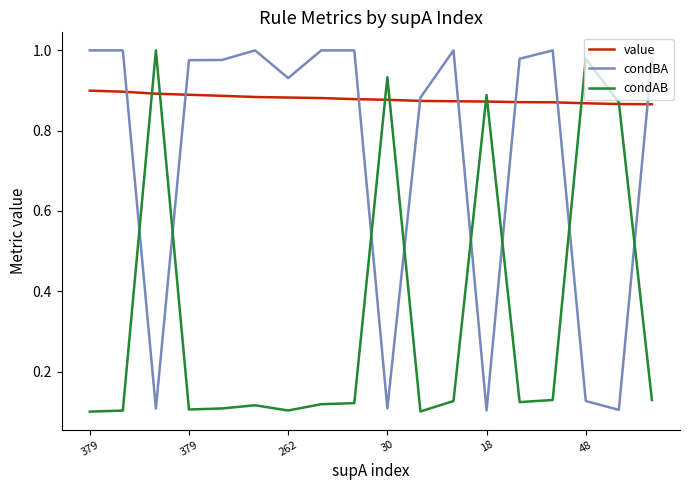

List the series in order of their overall mean, highest first.

value, condBA, condAB